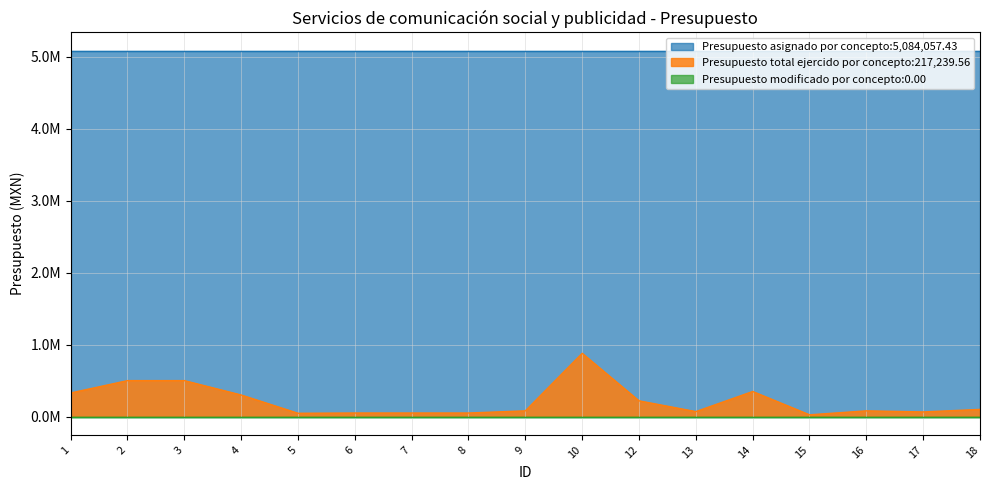

Where is the first local minimum for Presupuesto total ejercido por concepto?

5